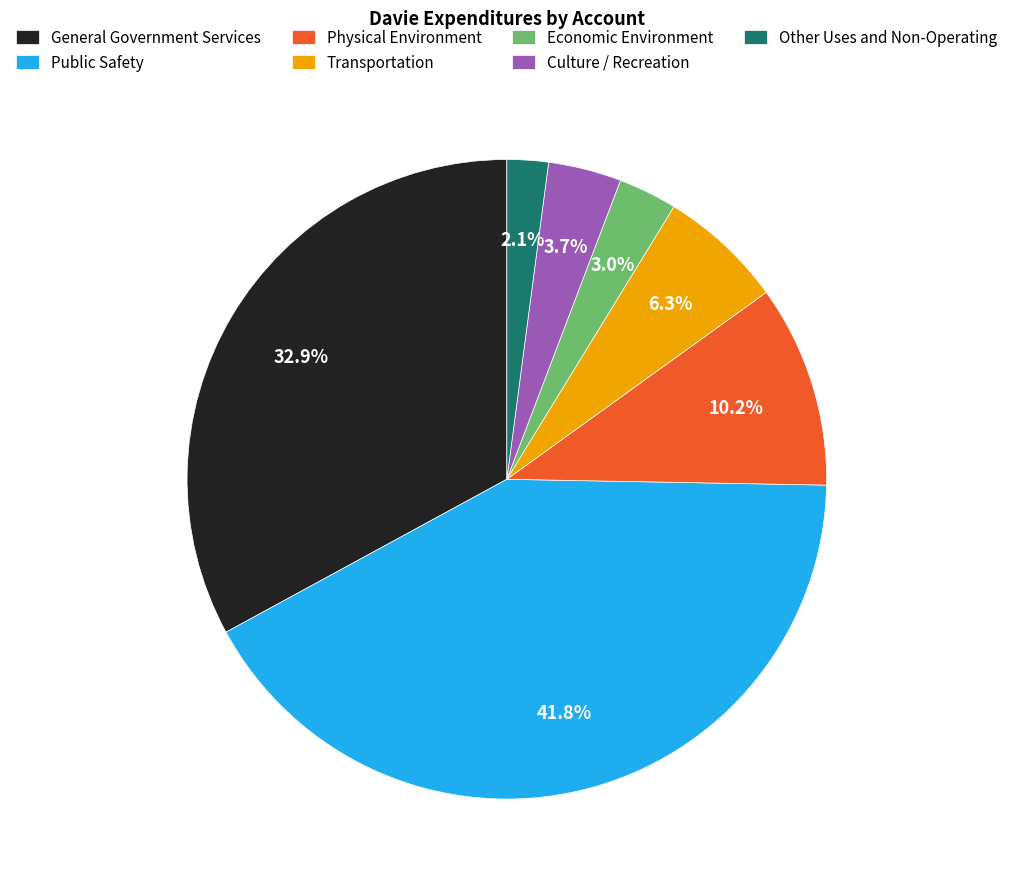

Combined, do Public Safety and Physical Environment account for over 50%?

Yes